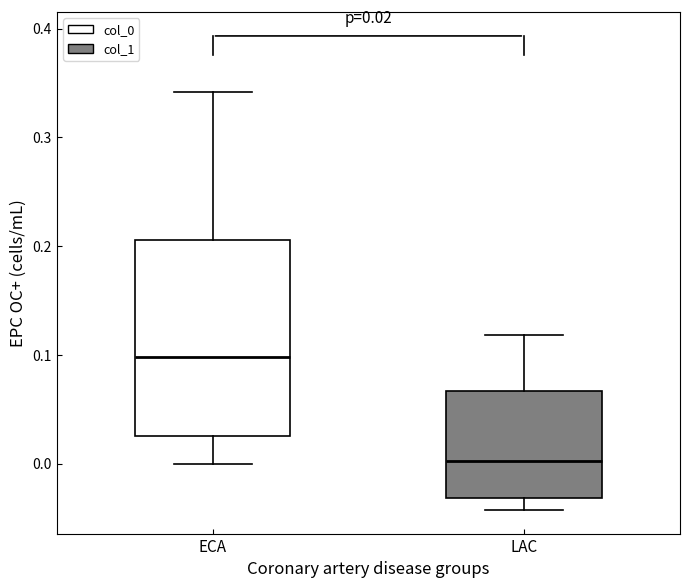

Which box's median line is the highest?

ECA